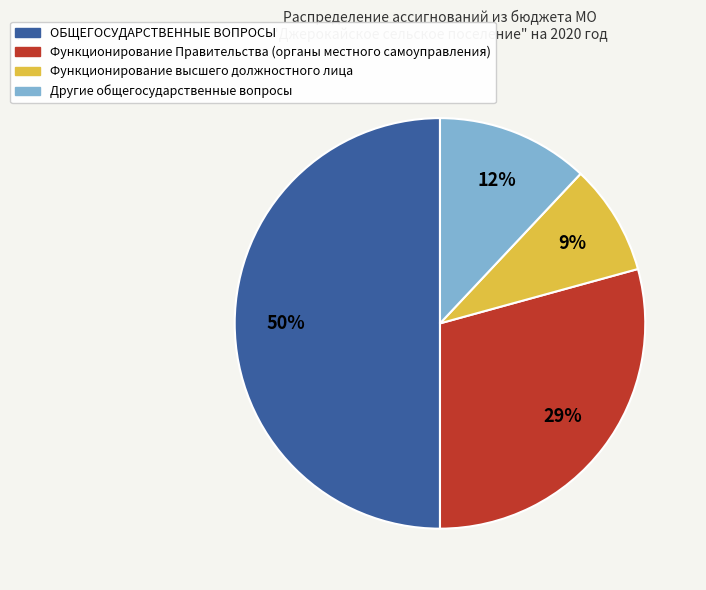

To the nearest percent, what percentage of the pie is Другие общегосударственные вопросы?

12%